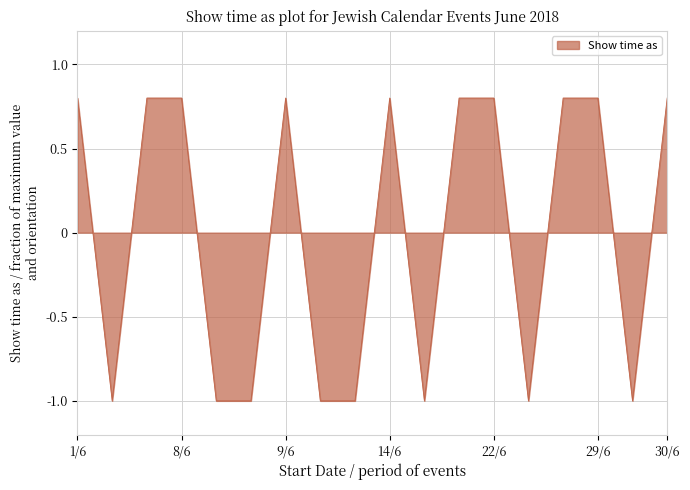

What is the difference between the maximum and minimum values?

1.8